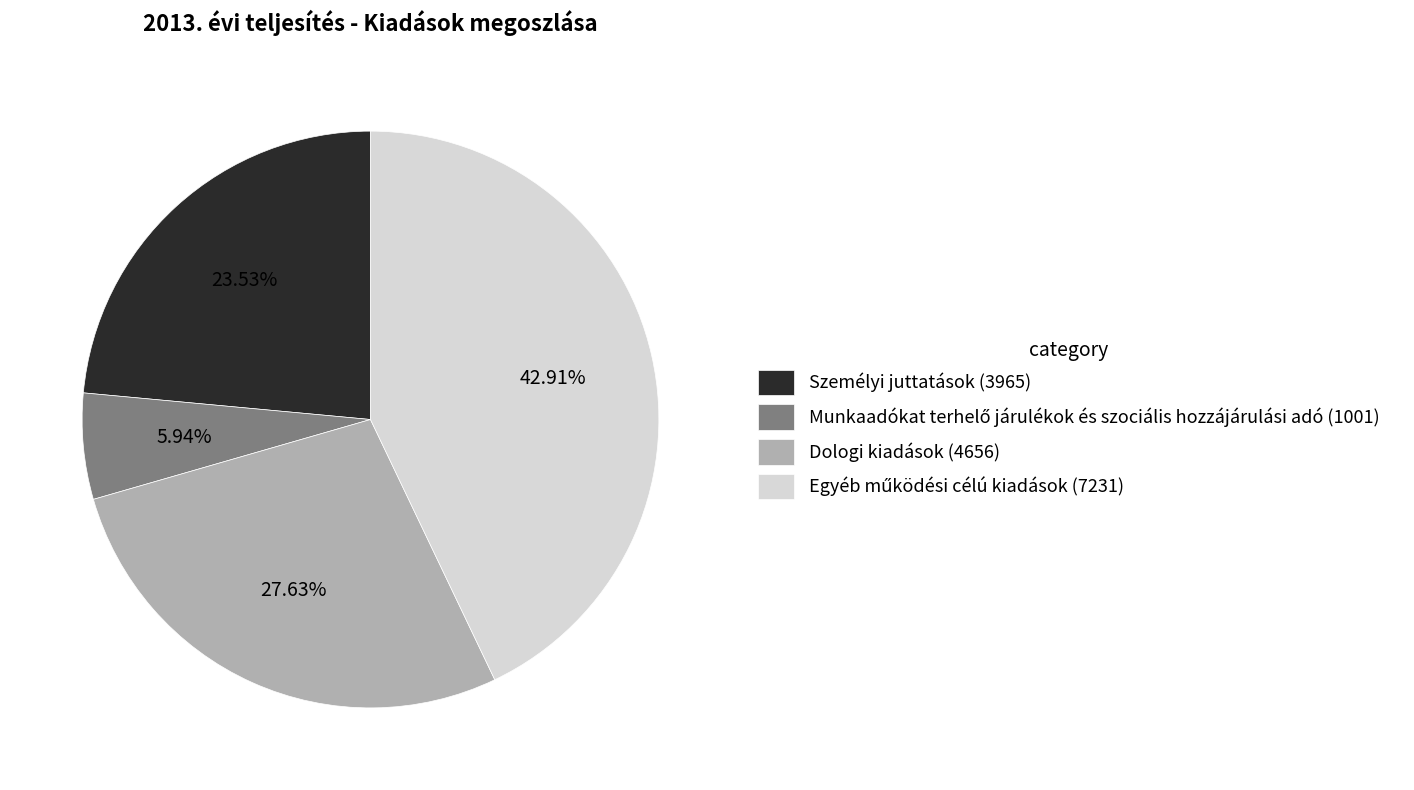

Is there a majority slice in this chart?

No